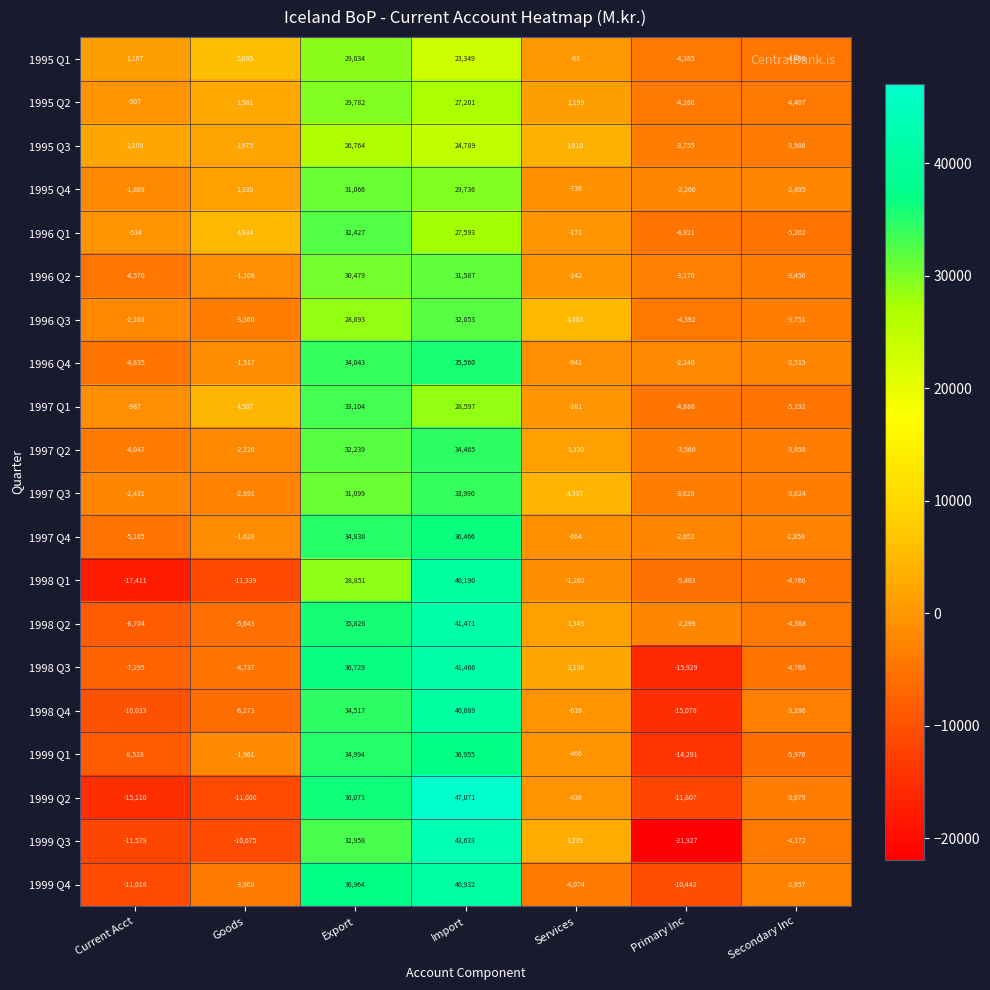

What is the highest value of the 1998 Q2 series?

41471